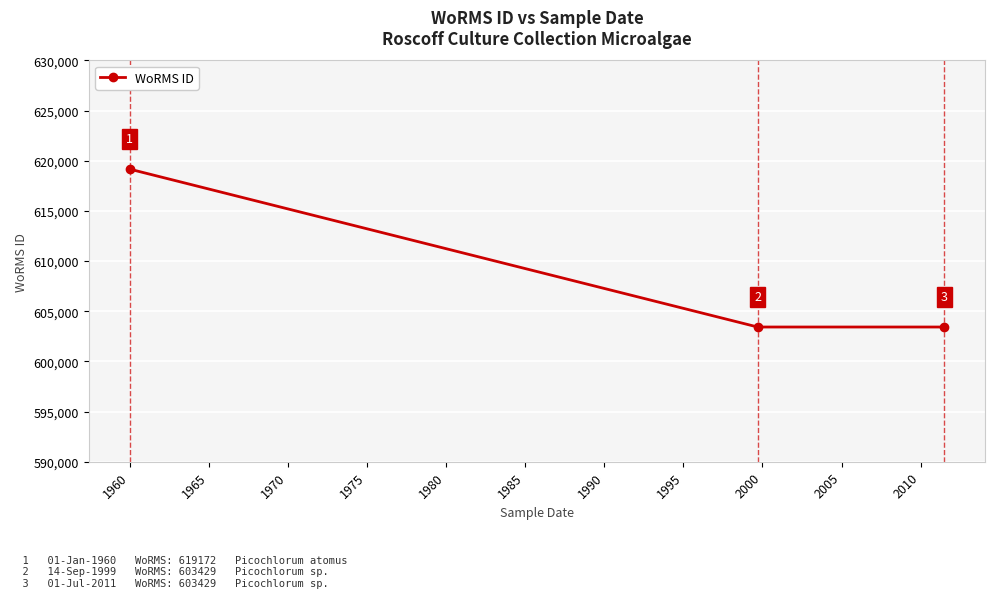

What is the value of the 3rd point from the left?

603429